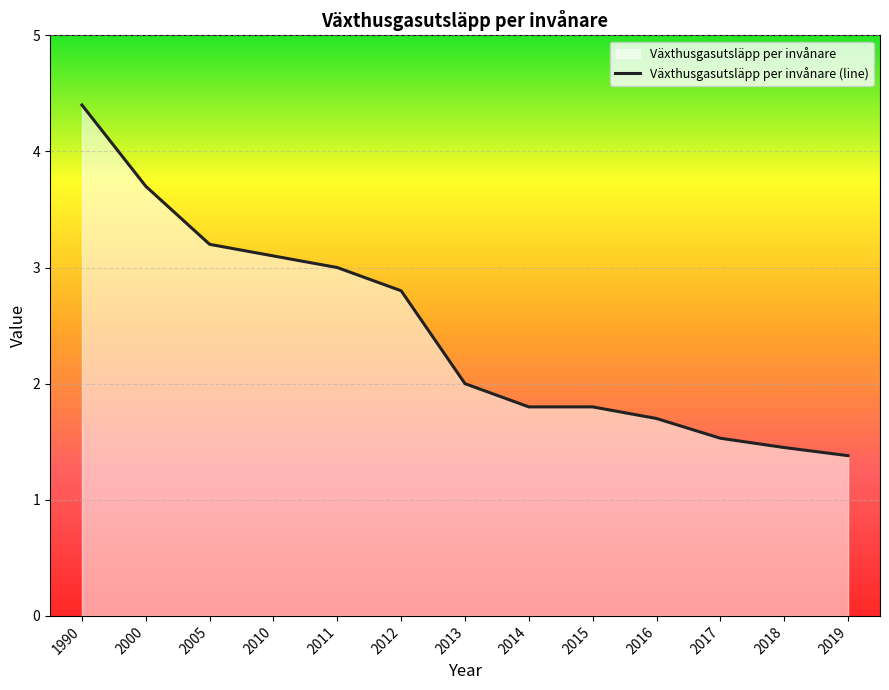

What is the difference between the second highest and second lowest values?

2.2